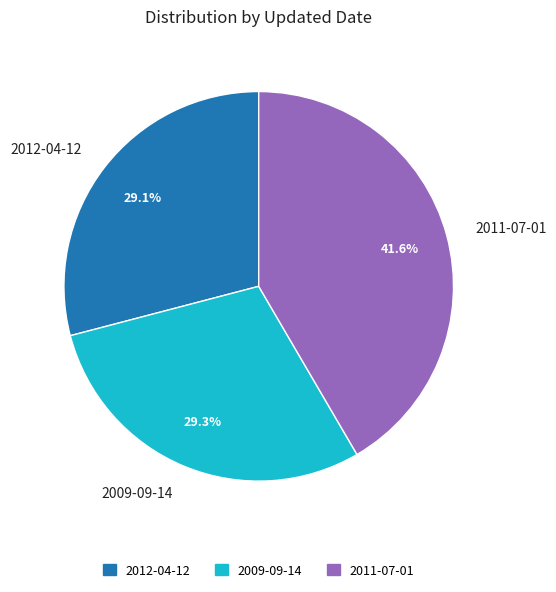

Which slice is the largest?

2011-07-01